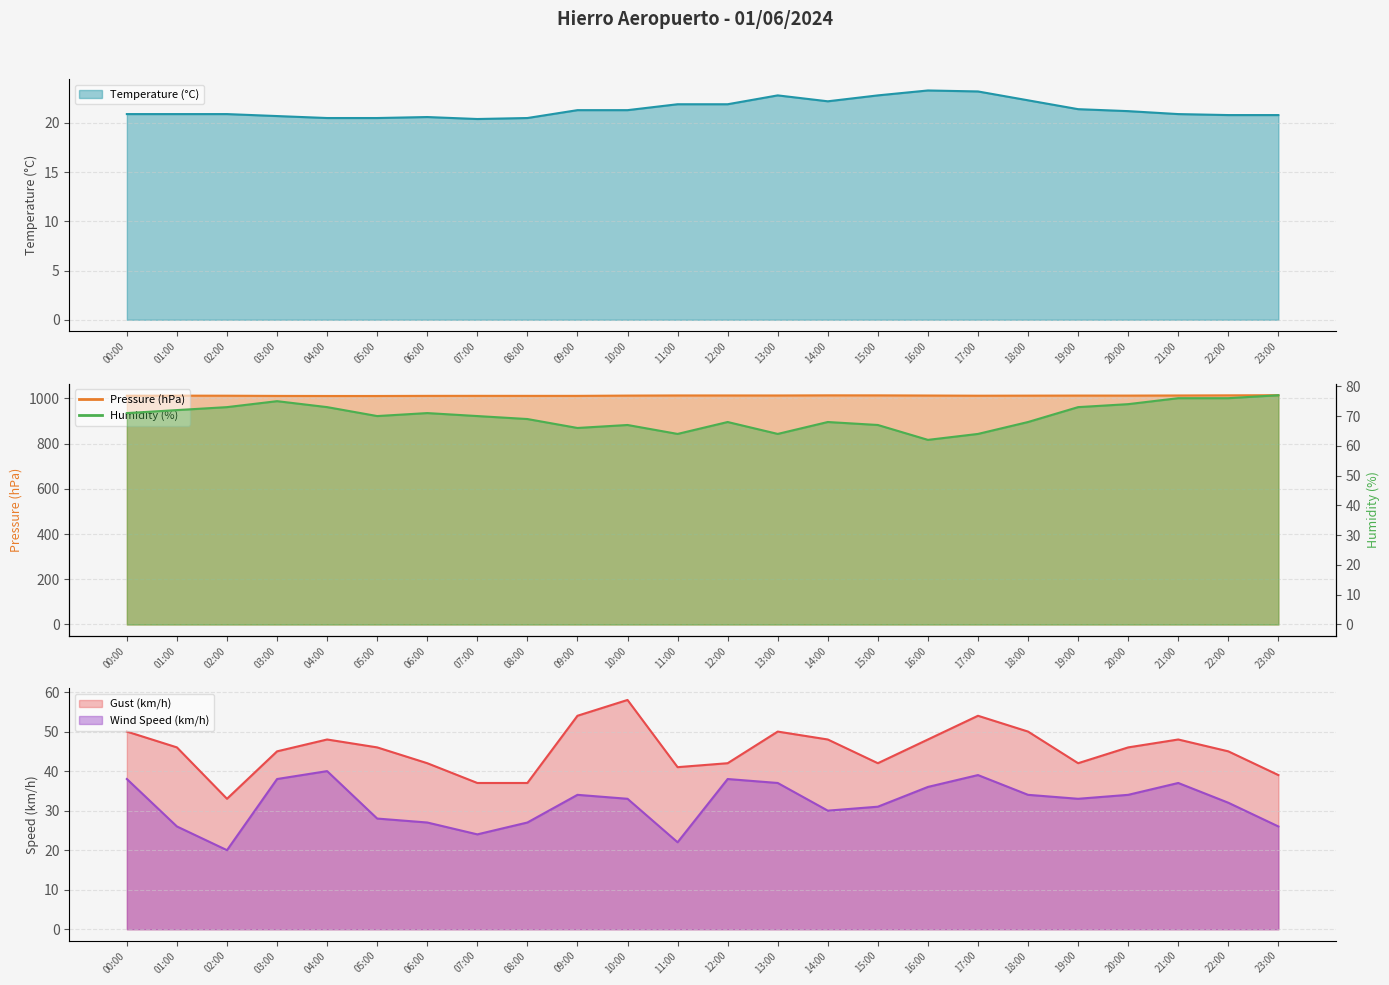

Reading left to right, list all the values displayed in this chart.

Temperature (°C): 20.9	20.9	20.9	20.7	20.5	20.5	20.6	20.4	20.5	21.3	21.3	21.9	21.9	22.8	22.2	22.8	23.3	23.2	22.3	21.4	21.2	20.9	20.8	20.8
Pressure (hPa): 1012.0	1012.4	1012.1	1011.2	1010.9	1010.9	1011.4	1011.5	1011.4	1011.4	1012.6	1013.2	1013.2	1013.1	1013.7	1013.6	1012.9	1012.1	1012.4	1012.7	1012.6	1013.1	1013.7	1014.3
Humidity (%): 71.0	72.0	73.0	75.0	73.0	70.0	71.0	70.0	69.0	66.0	67.0	64.0	68.0	64.0	68.0	67.0	62.0	64.0	68.0	73.0	74.0	76.0	76.0	77.0
Wind Speed (km/h): 38.0	26.0	20.0	38.0	40.0	28.0	27.0	24.0	27.0	34.0	33.0	22.0	38.0	37.0	30.0	31.0	36.0	39.0	34.0	33.0	34.0	37.0	32.0	26.0
Gust (km/h): 50.0	46.0	33.0	45.0	48.0	46.0	42.0	37.0	37.0	54.0	58.0	41.0	42.0	50.0	48.0	42.0	48.0	54.0	50.0	42.0	46.0	48.0	45.0	39.0